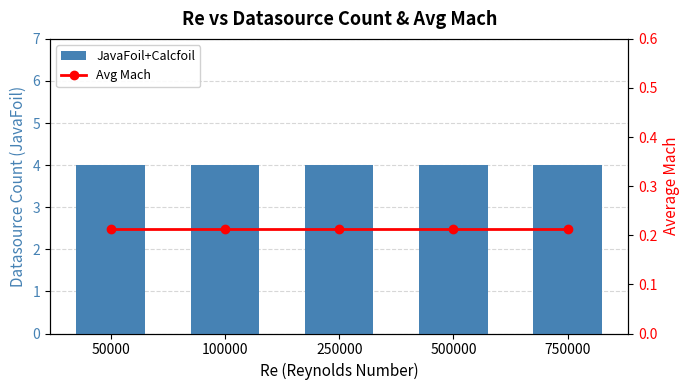

Which series has the largest range (max minus min)?

JavaFoil+Calcfoil